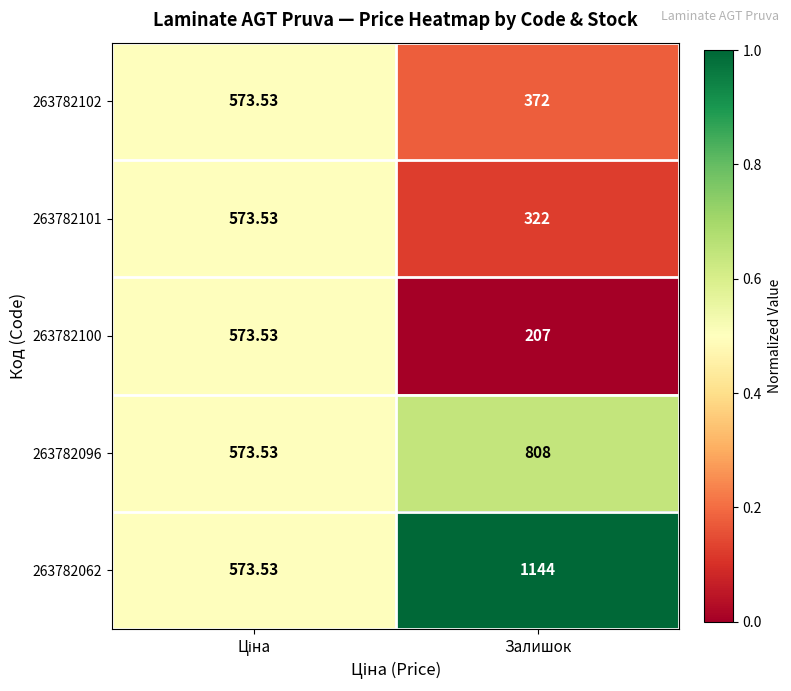

Which category has the highest value across all series?

Залишок